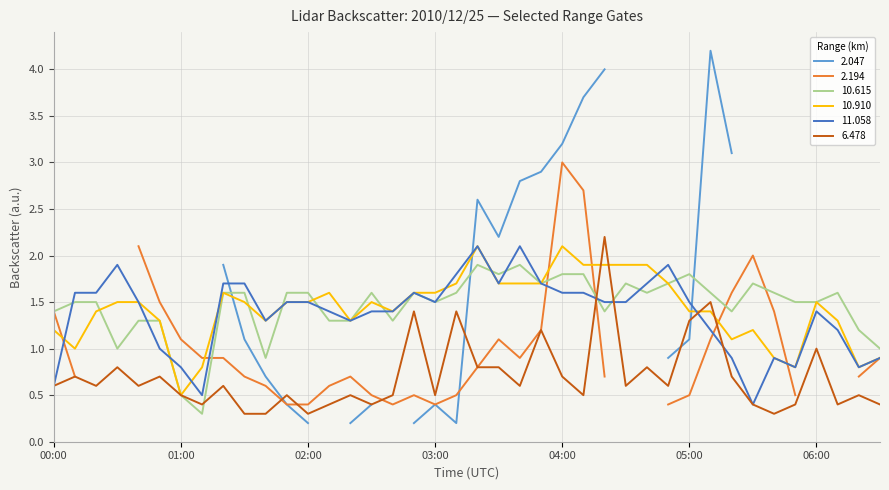

What is the difference between the 11.058 values at 04:00 and 04:40?

0.1